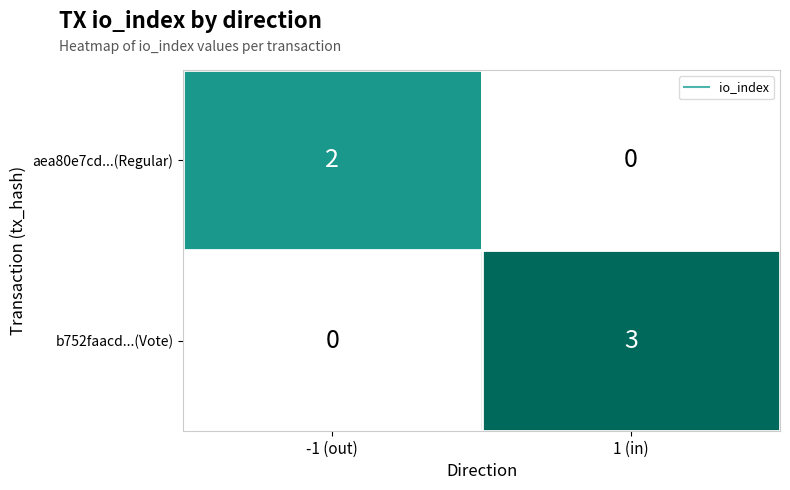

Count the number of categories in the chart.

2